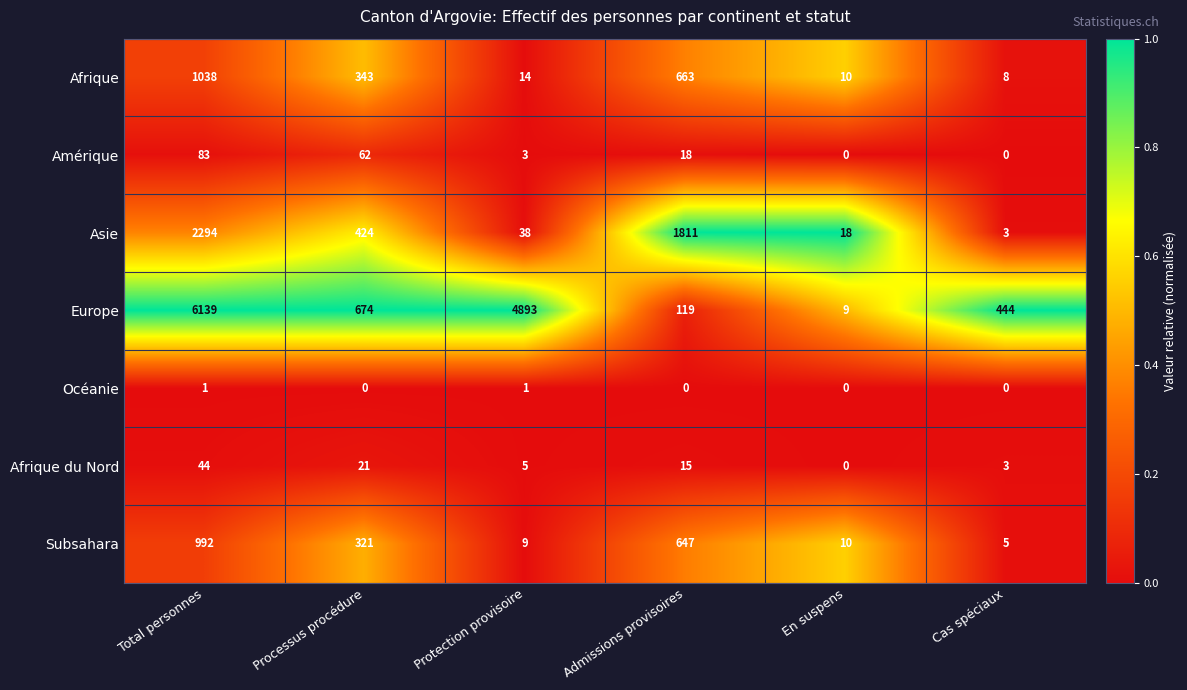

The value of Afrique du Nord at Admissions provisoires is 6. True or false?

False